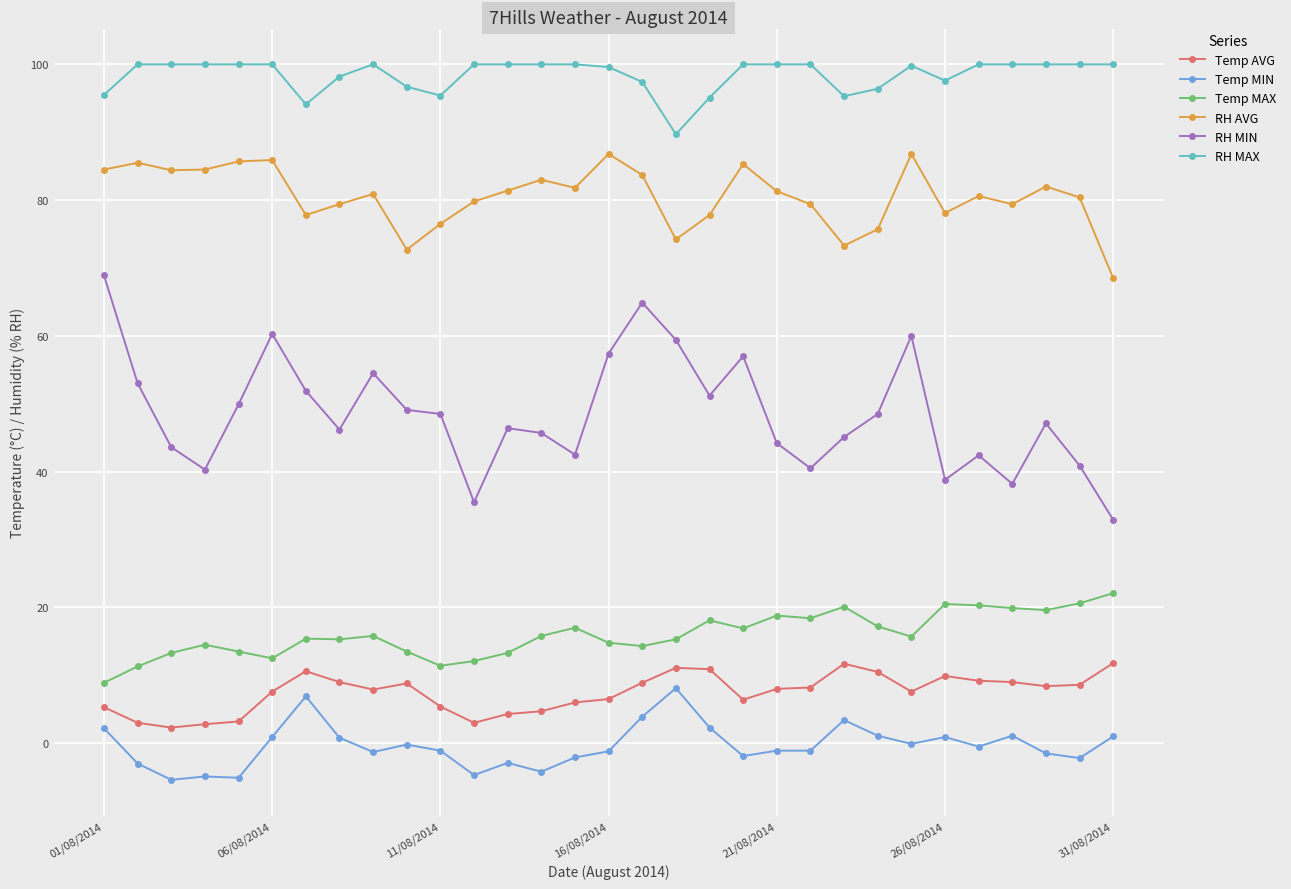

What is the difference between the maximum and minimum values in the Temp MAX series?

13.2